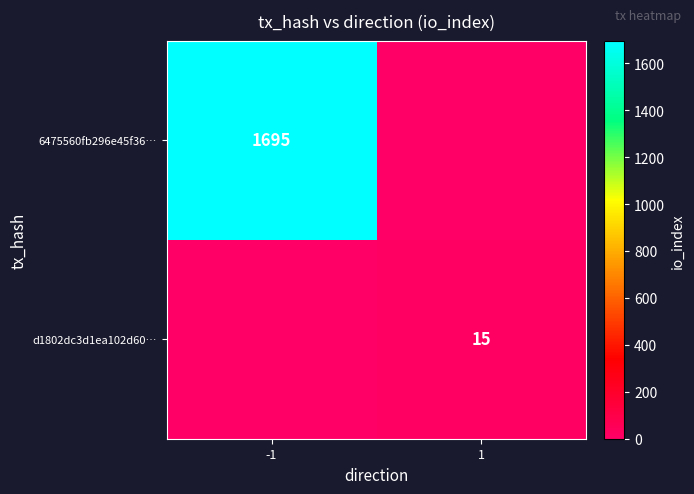

Between 1 and -1, which is larger?

-1